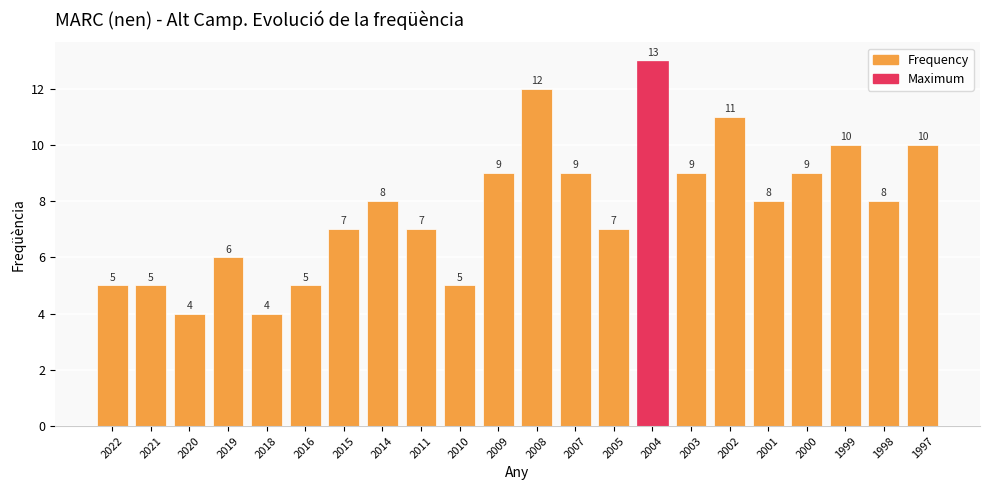

Read the value at 2019.

6